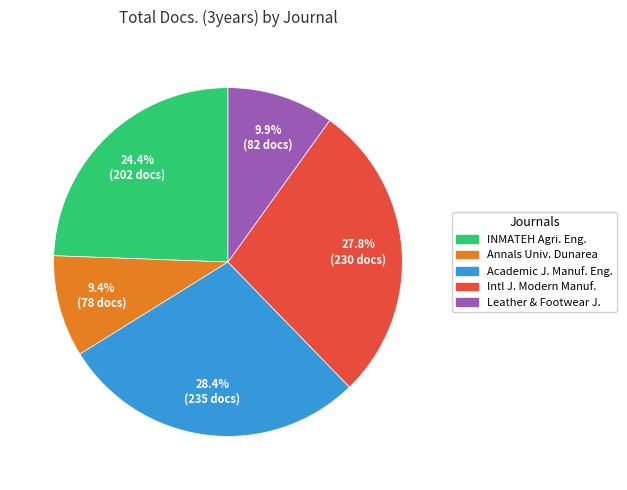

Is there any slice that represents more than half of the pie?

No